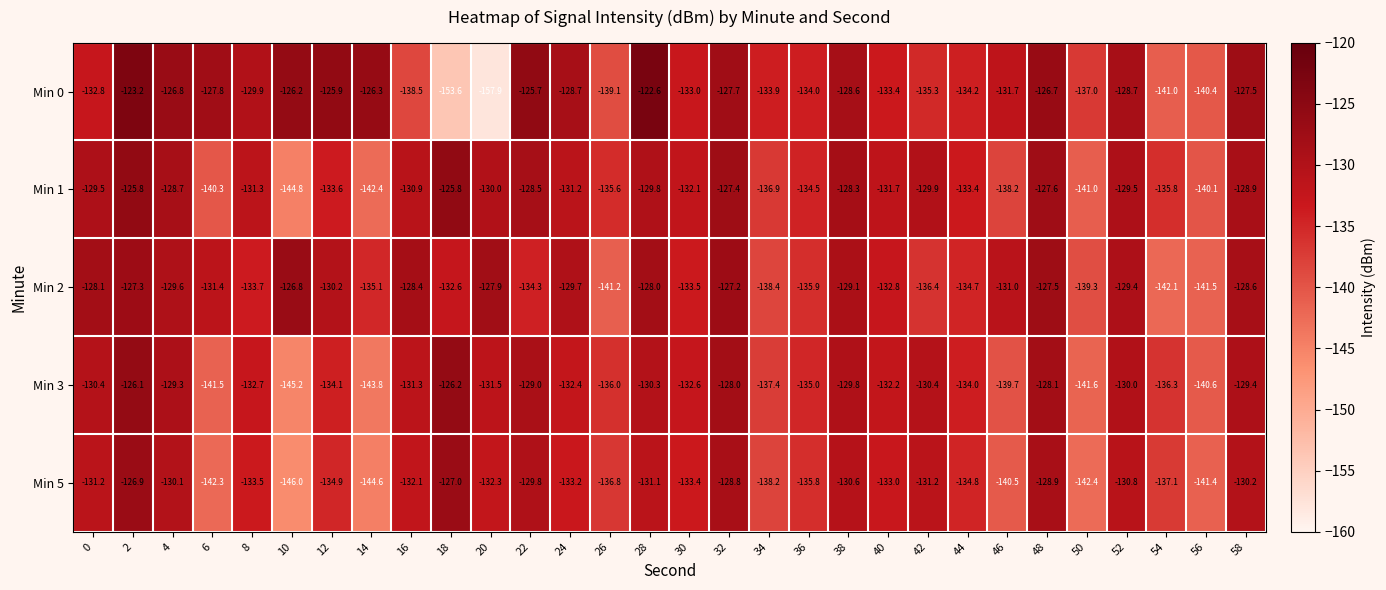

Read the Min 0 value at 4.

-126.8